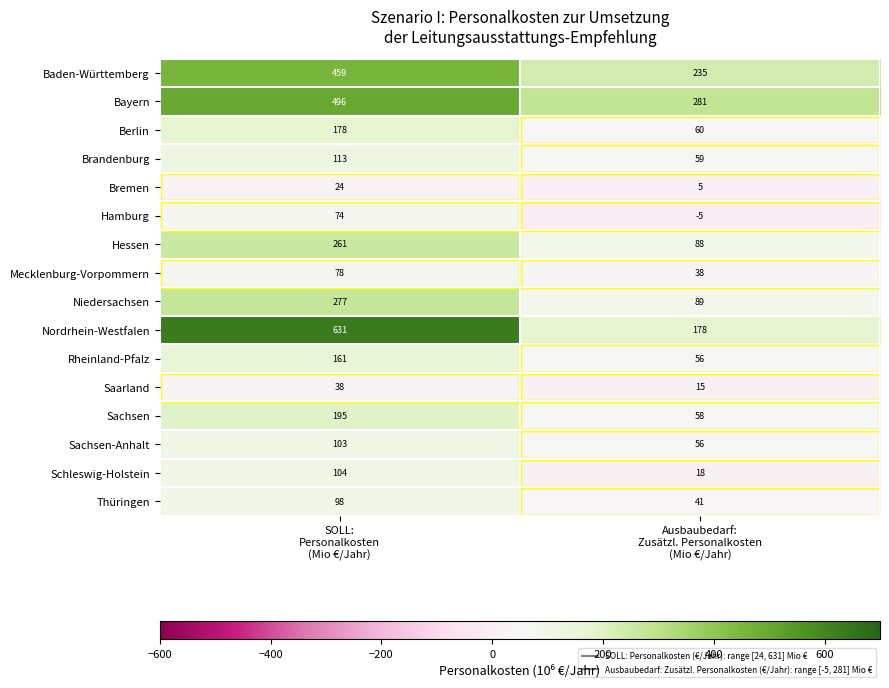

List the series in order of their peak value, highest first.

Nordrhein-Westfalen, Bayern, Baden-Württemberg, Niedersachsen, Hessen, Sachsen, Berlin, Rheinland-Pfalz, Brandenburg, Schleswig-Holstein, Sachsen-Anhalt, Thüringen, Mecklenburg-Vorpommern, Hamburg, Saarland, Bremen